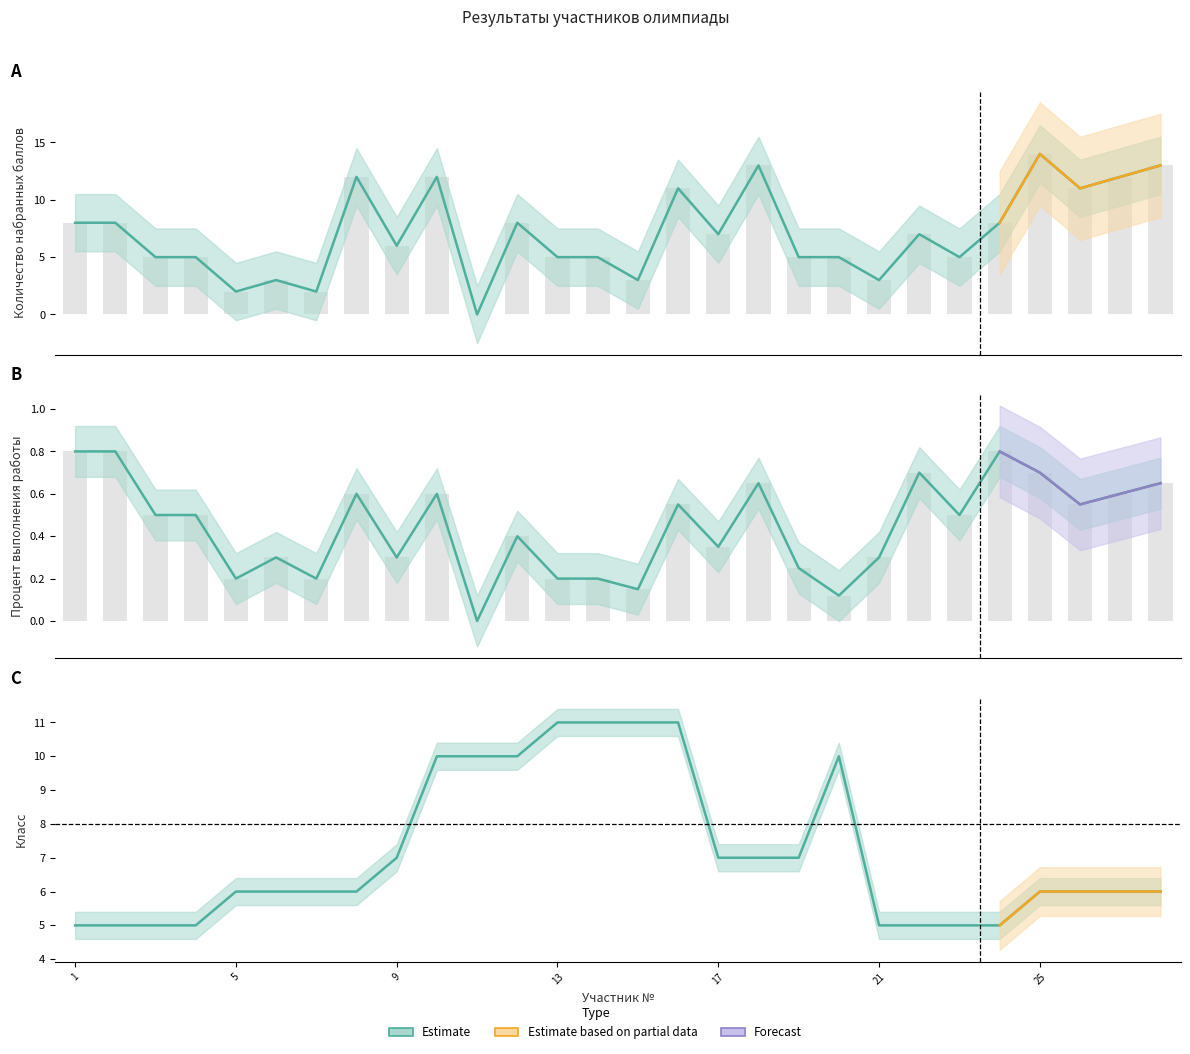

Reading left to right, extract all data points from this chart.

количество набранных баллов: 8.0	8.0	5.0	5.0	2.0	3.0	2.0	12.0	6.0	12.0	0.0	8.0	5.0	5.0	3.0	11.0	7.0	13.0	5.0	5.0	3.0	7.0	5.0	8.0	14.0	11.0	12.0	13.0
процент выполнения работы: 0.8	0.8	0.5	0.5	0.2	0.3	0.2	0.6	0.3	0.6	0.0	0.4	0.2	0.2	0.1	0.6	0.3	0.7	0.2	0.1	0.3	0.7	0.5	0.8	0.7	0.6	0.6	0.7
класс: 5.0	5.0	5.0	5.0	6.0	6.0	6.0	6.0	7.0	10.0	10.0	10.0	11.0	11.0	11.0	11.0	7.0	7.0	7.0	10.0	5.0	5.0	5.0	5.0	6.0	6.0	6.0	6.0